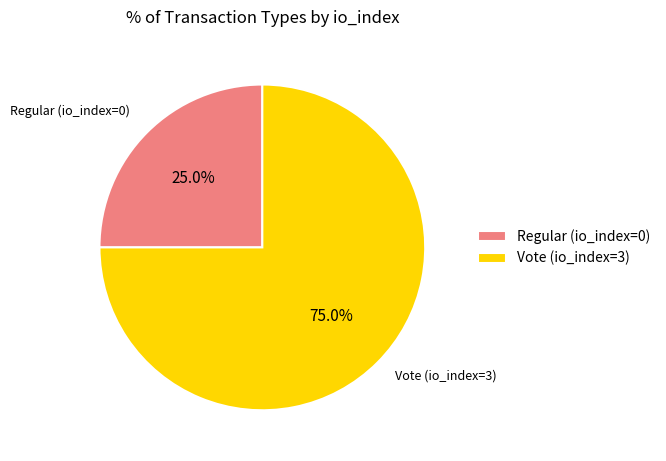

Does Vote (io_index=3) represent more than half of the total?

Yes